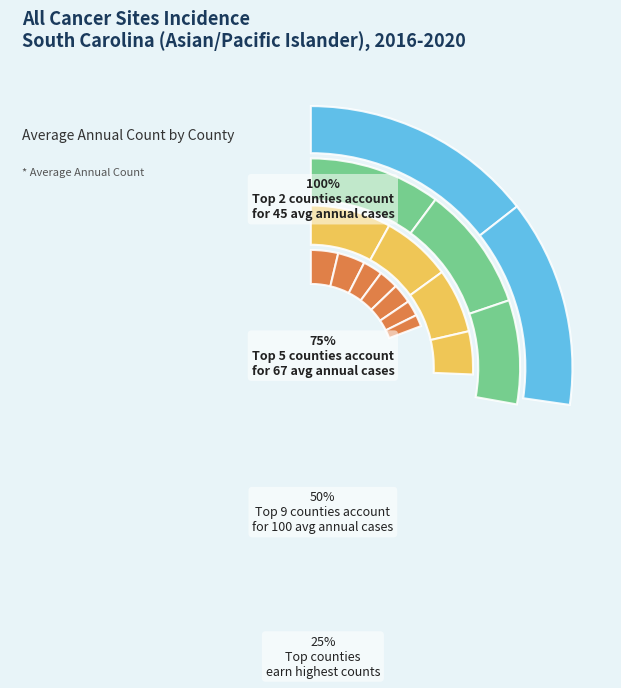

To the nearest percent, what percentage of the pie is Spartanburg County?

10%